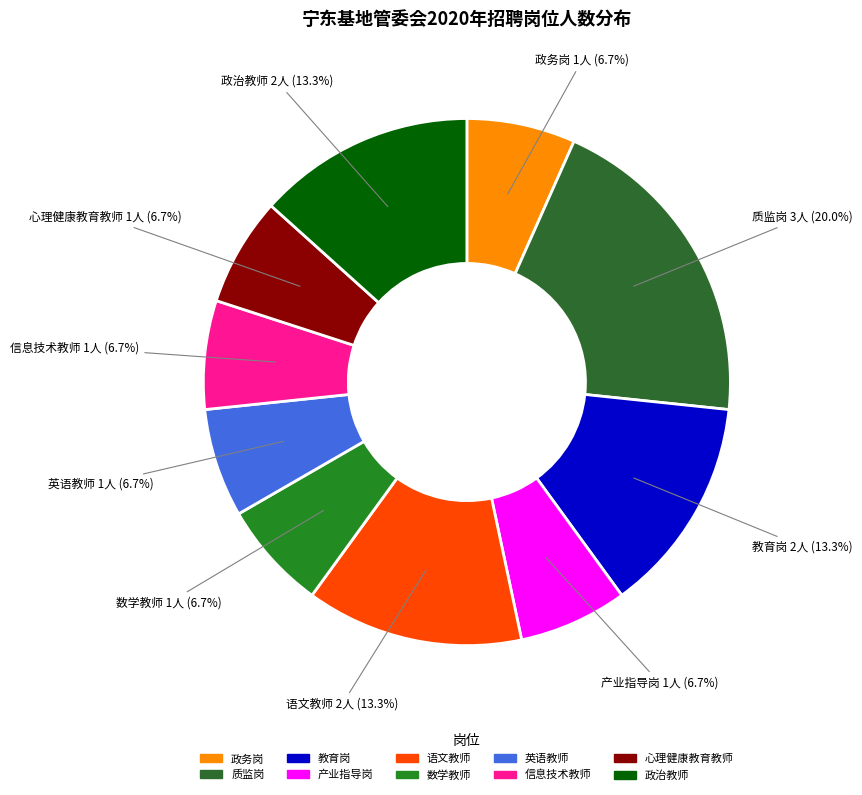

To the nearest percent, what is the combined percentage of 政务岗 and 信息技术教师?

13%